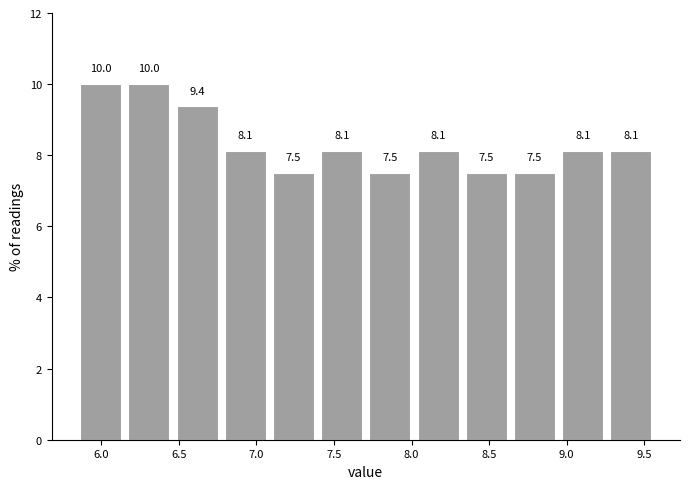

Reading left to right, list every bar in this chart as the range it spans on the x-axis followed by its height. The bar edges are not printed on the chart, so give them approximately, as read against the axis.

5.85 to 6.15: 10.0
6.15 to 6.45: 10.0
6.45 to 6.75: 9.4
6.75 to 7.10: 8.1
7.10 to 7.40: 7.5
7.40 to 7.70: 8.1
7.70 to 8.00: 7.5
8.00 to 8.35: 8.1
8.35 to 8.65: 7.5
8.65 to 8.95: 7.5
8.95 to 9.25: 8.1
9.25 to 9.55: 8.1